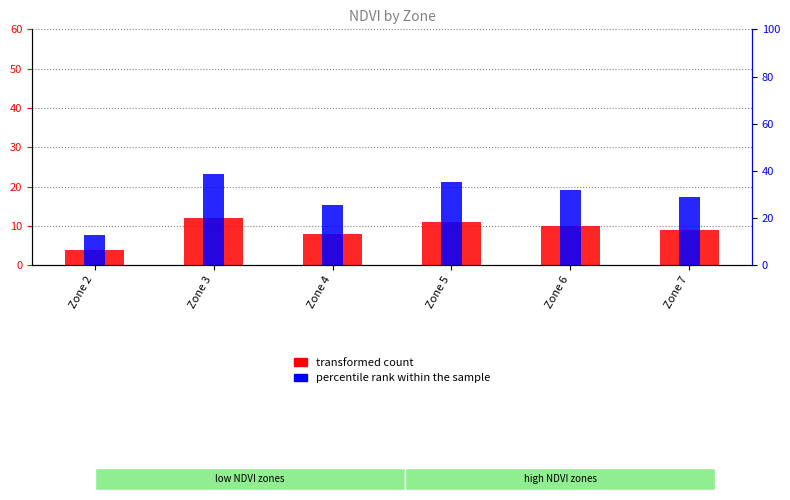

Between Zone 6 and Zone 2, which is larger?

Zone 6